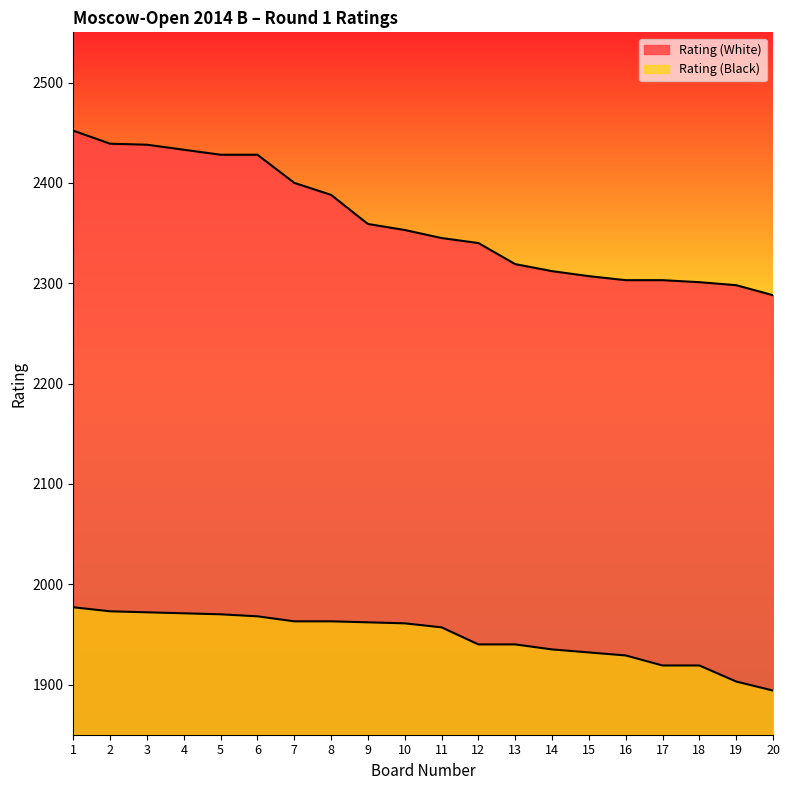

List the series in order of their peak value, lowest first.

Rating (Black), Rating (White)